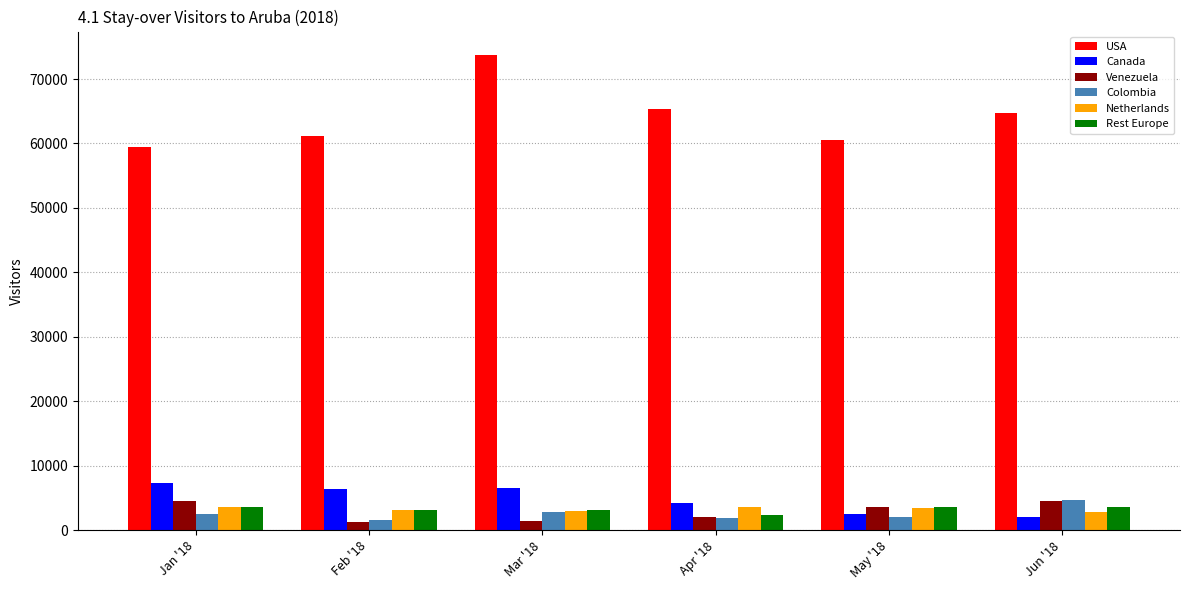

What is the sum of the Venezuela values at Jun '18 and Jan '18?

9051